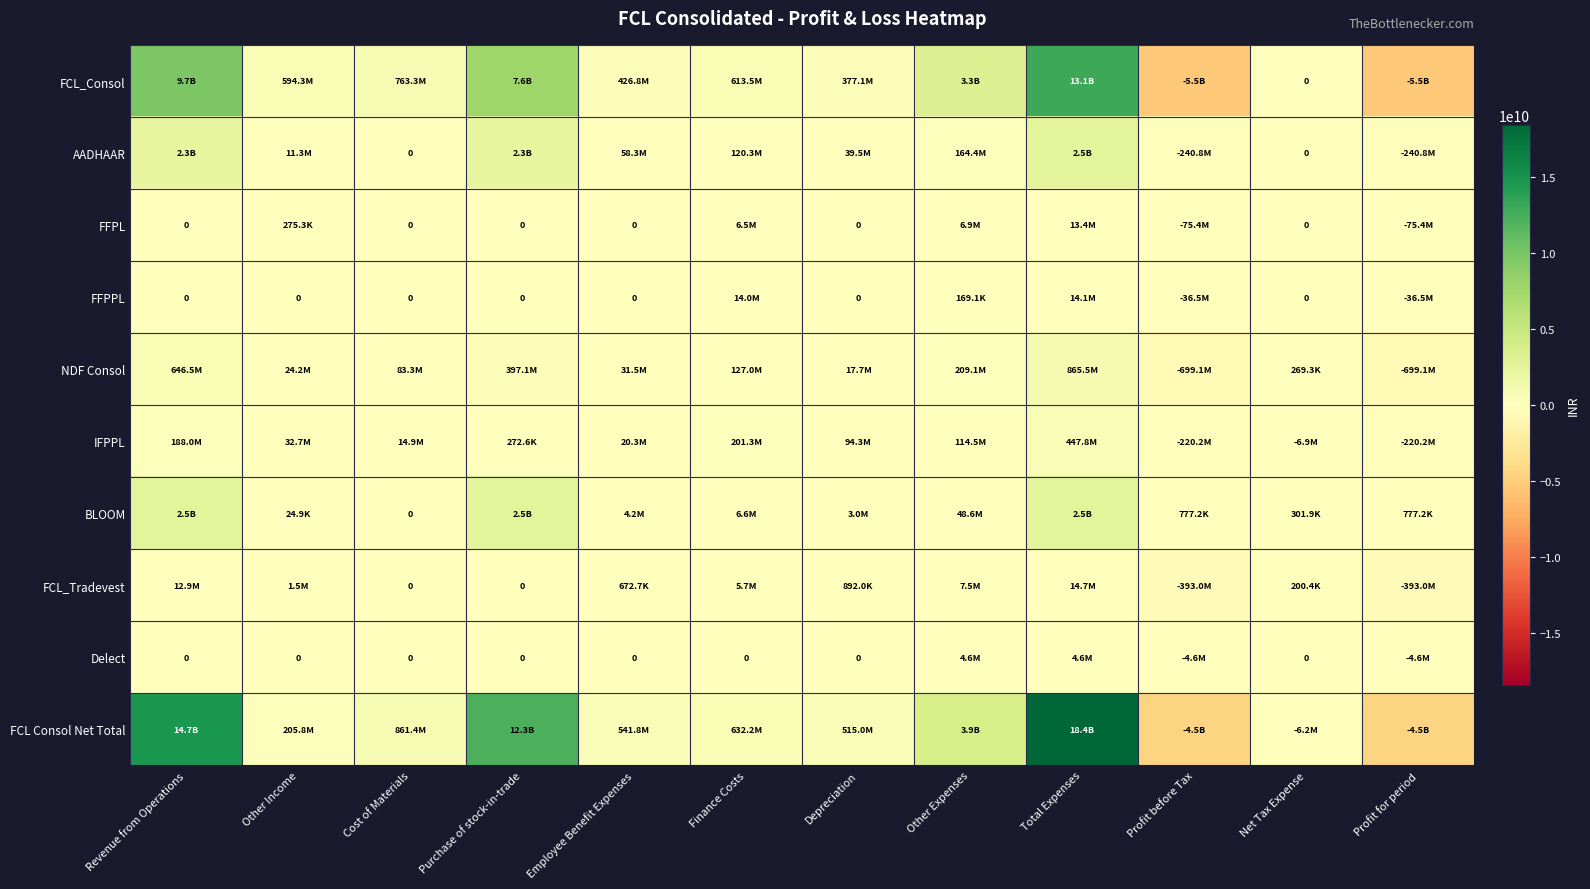

Is the value of BLOOM at Other Expenses greater than the value of NDF Consol at Purchase of stock-in-trade?

No